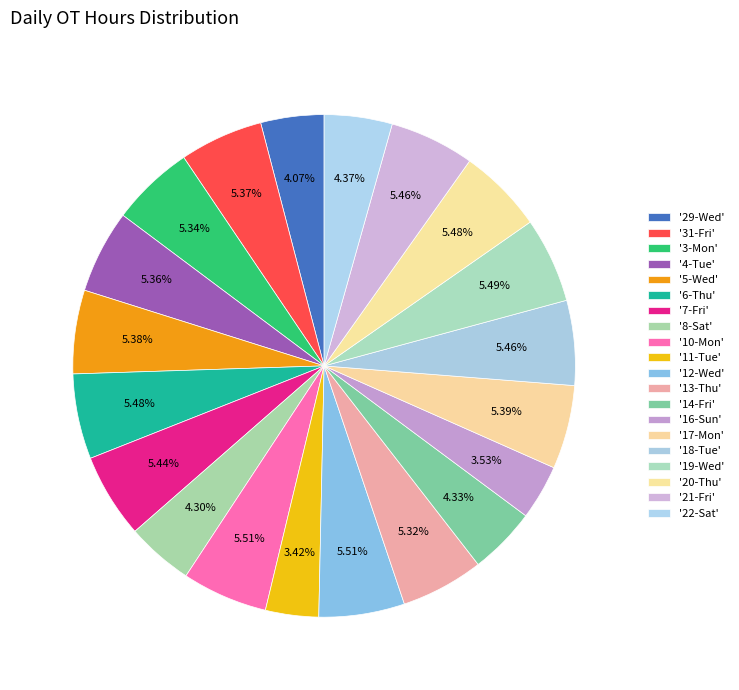

How many slices are in this pie chart?

20